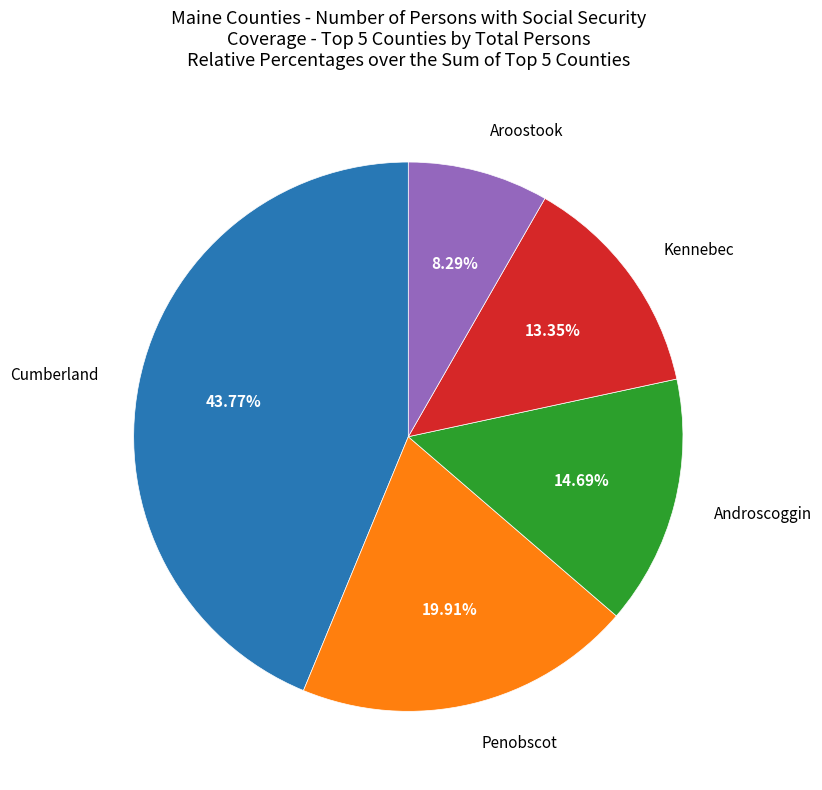

Which category has the smallest portion of the pie?

Aroostook